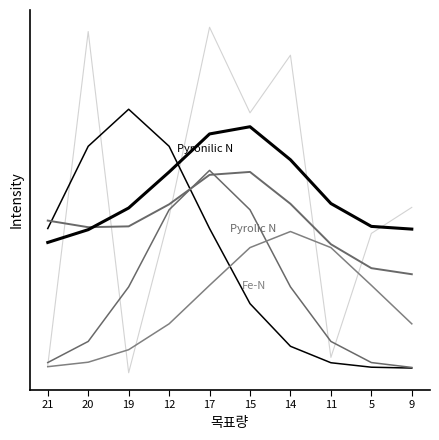

True or false: Fe-N has more than 2 points higher than both neighbors.

False